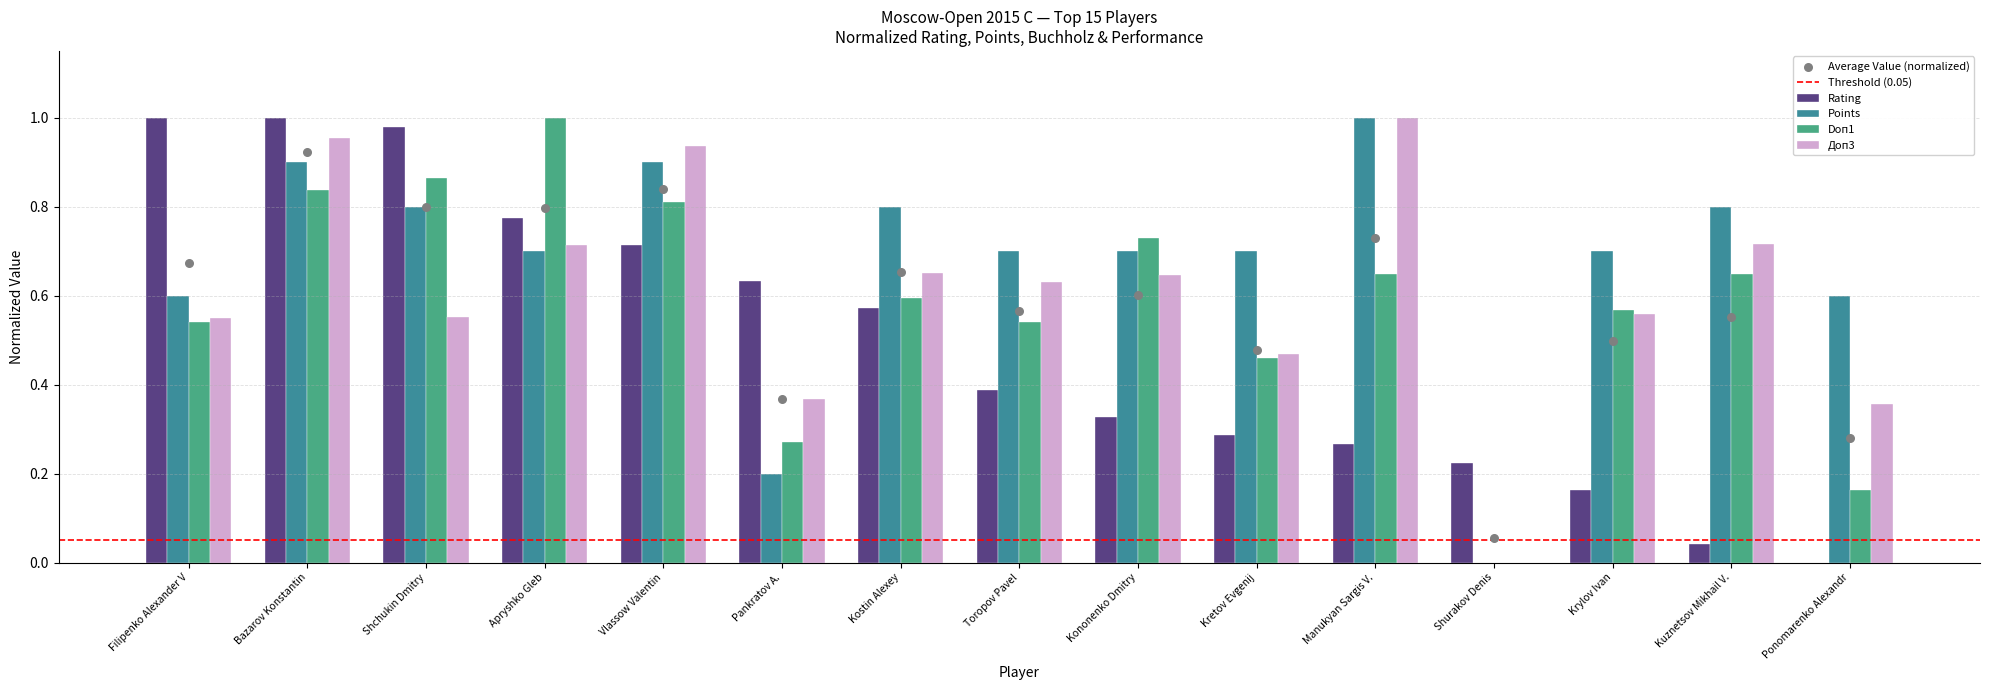

At which category is the sum across all series the highest?

Bazarov Konstantin